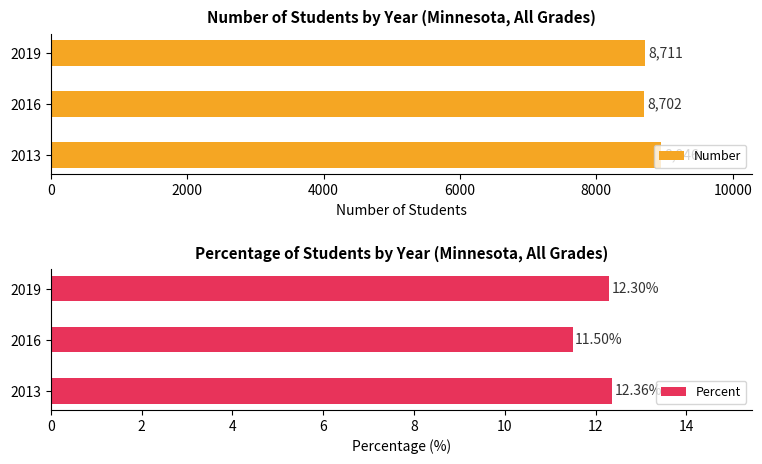

Is it true that Number equals 8946 at 2013?

True